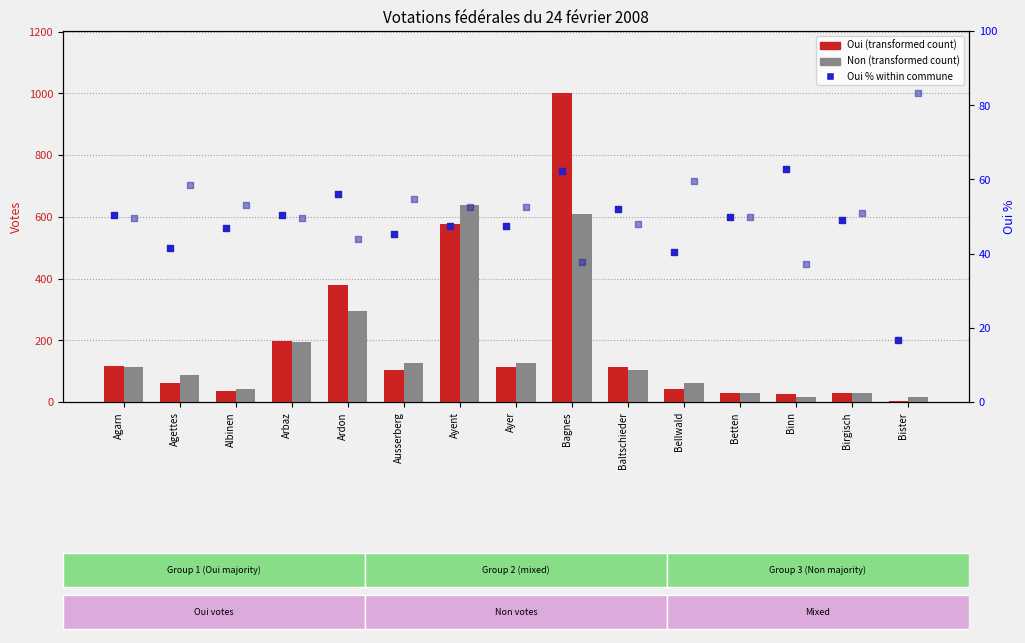

Which series has the largest total across all categories?

Oui (count)